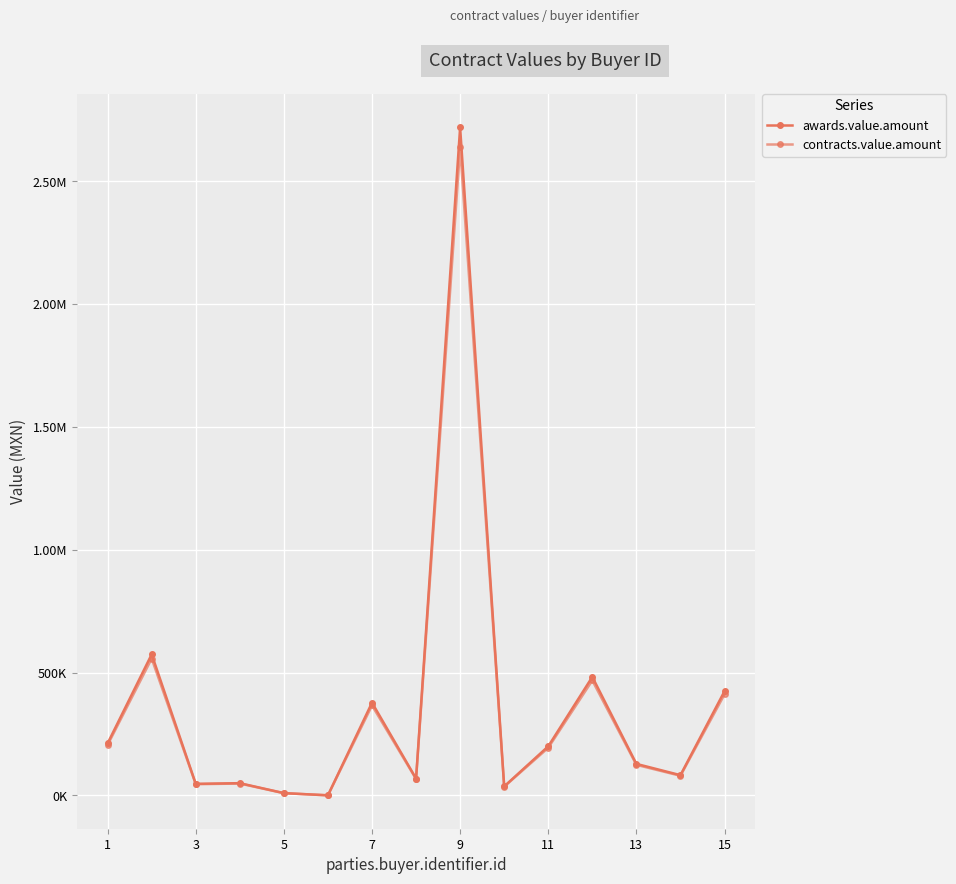

Does the chart have visible grid lines?

Yes